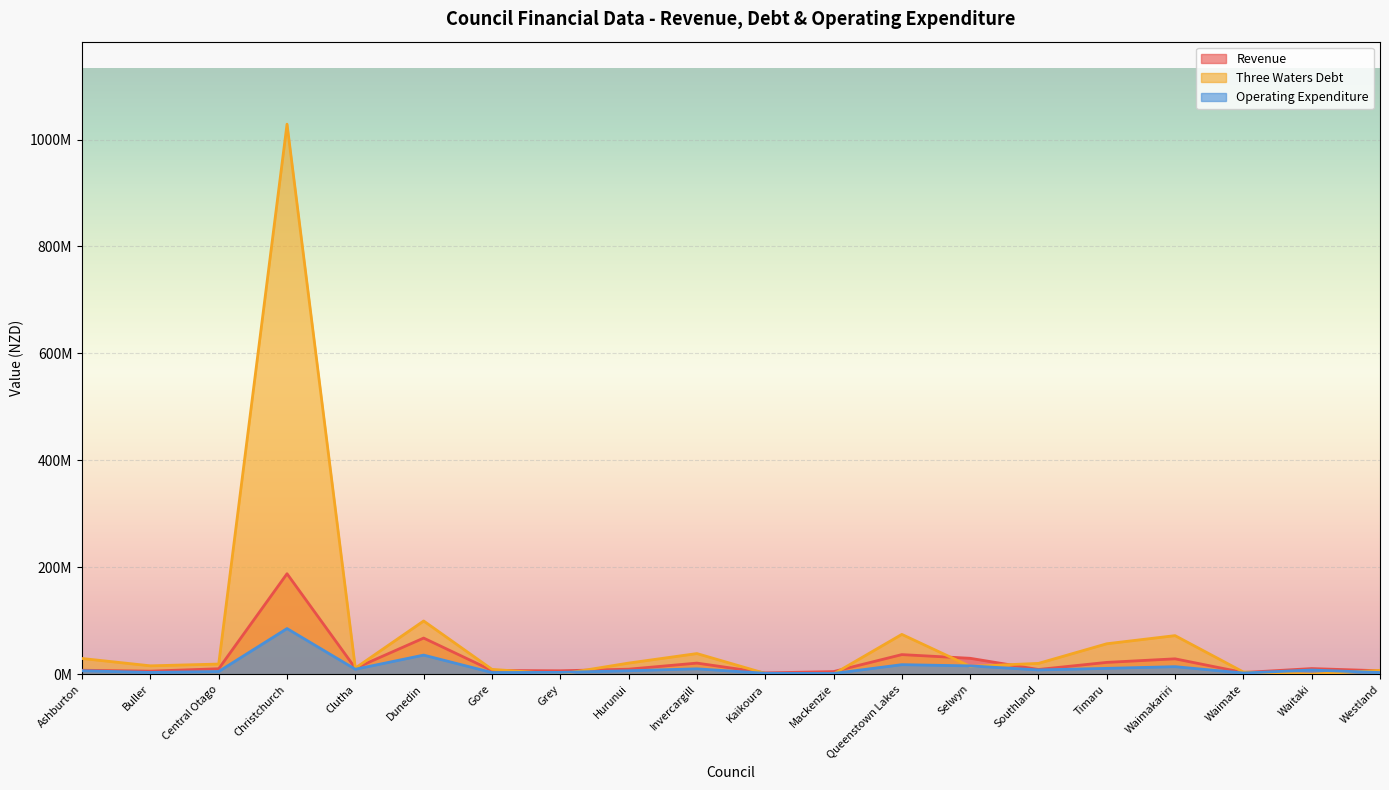

What is the total value across all series at Kaikoura?

5499000.0